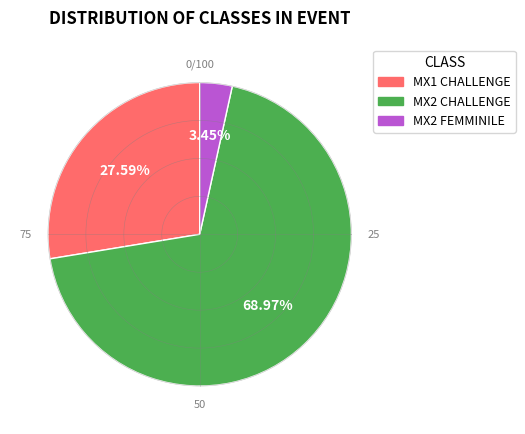

Rank the categories by value from lowest to highest.

MX2 FEMMINILE, MX1 CHALLENGE, MX2 CHALLENGE